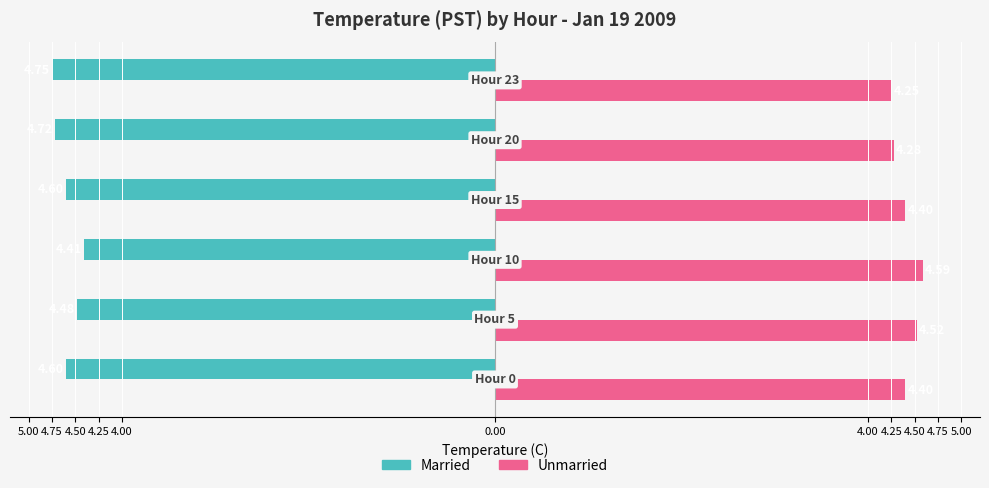

What are all the series names shown in the legend?

Married, Unmarried